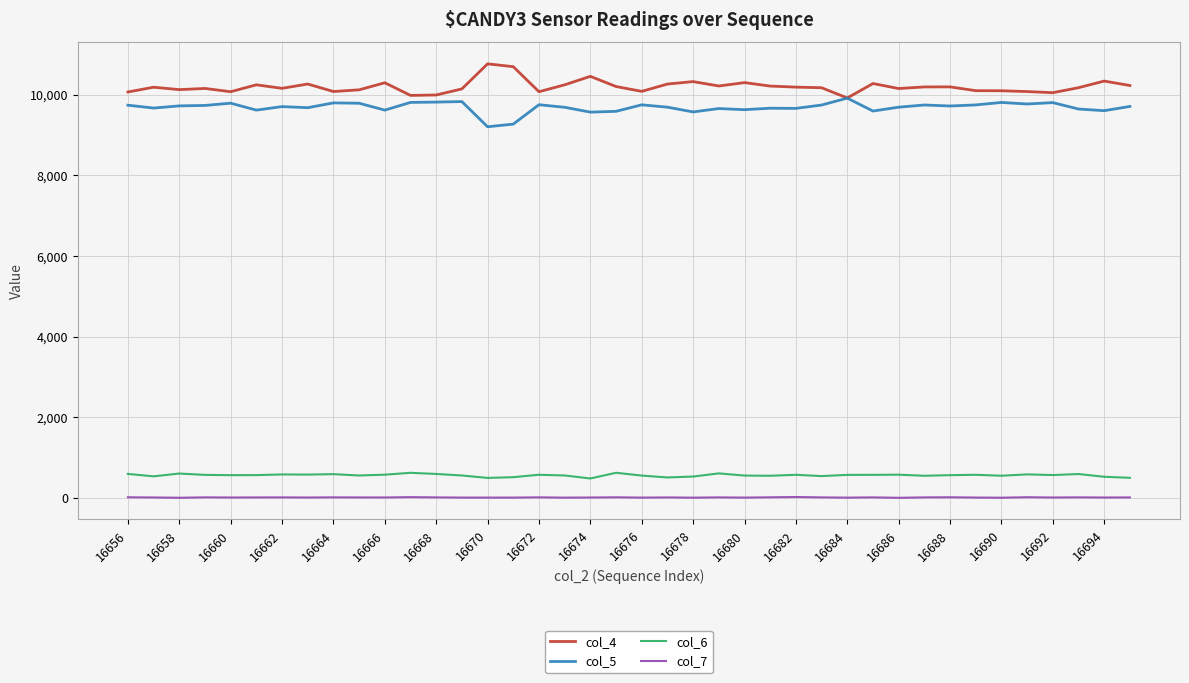

True or false: col_5 and col_7 cross at least once.

False